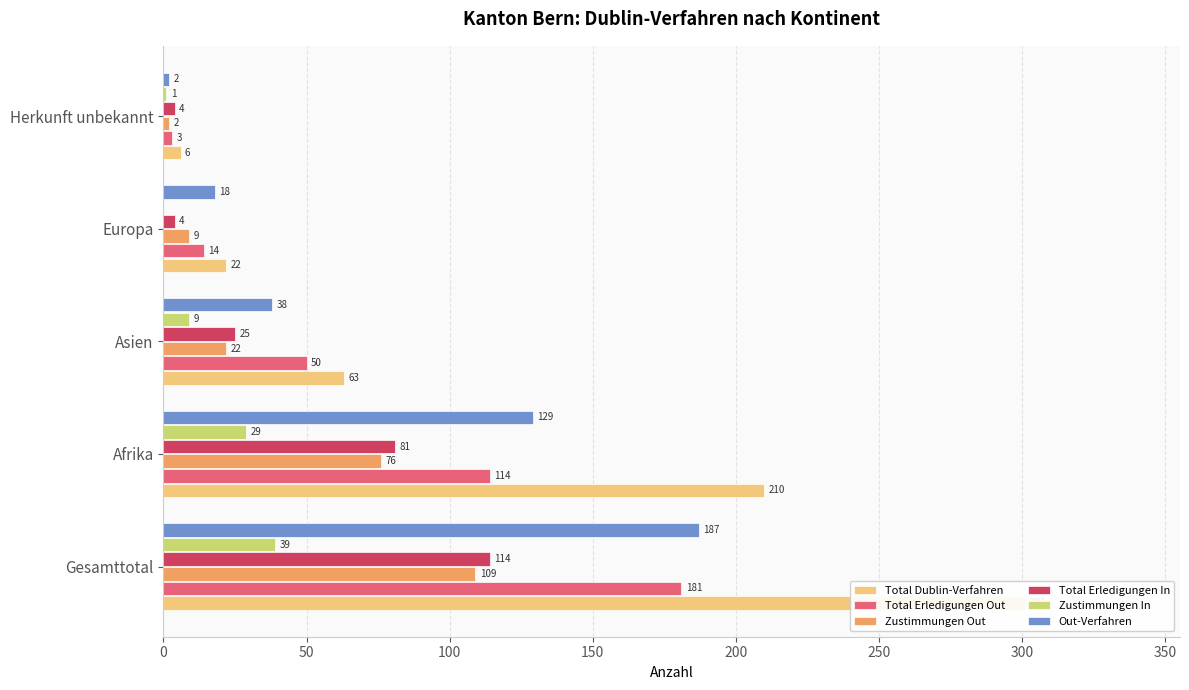

How many bars are there in total?

30